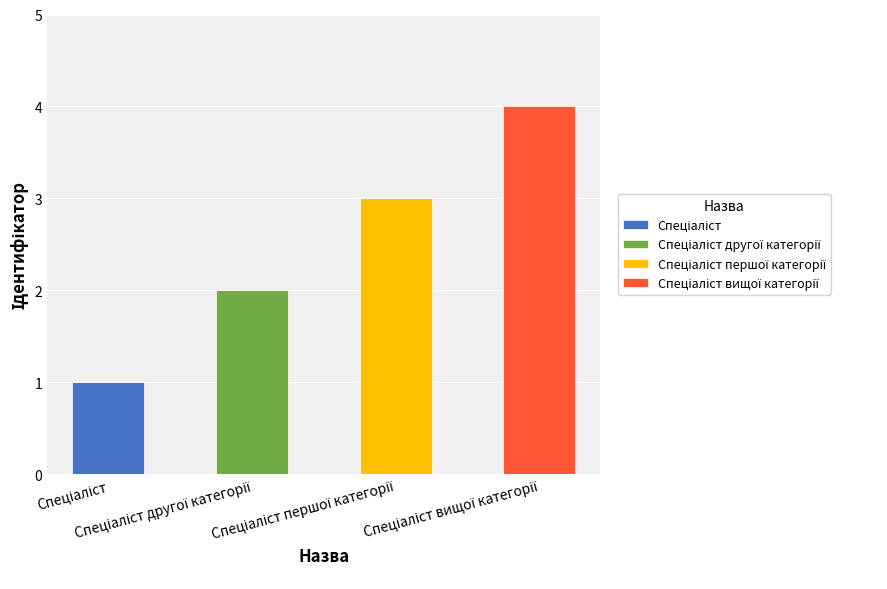

Does the chart contain stacked bars?

Yes